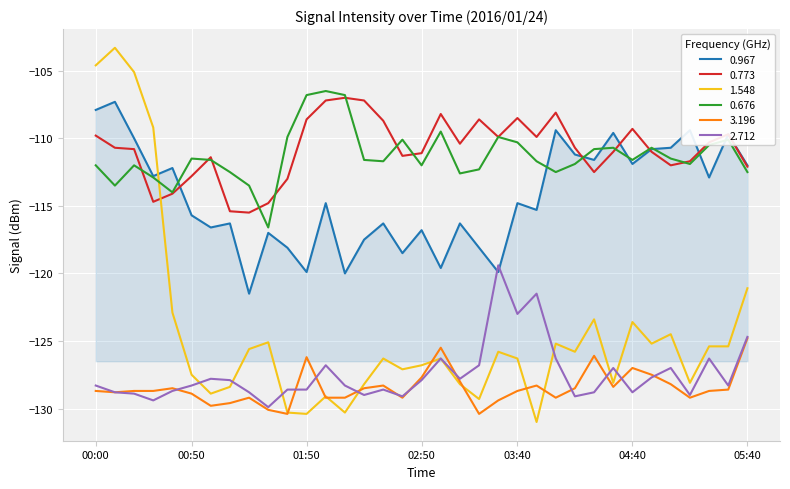

Which series ends up on top after the final intersection of 0.967 and 1.548?

0.967